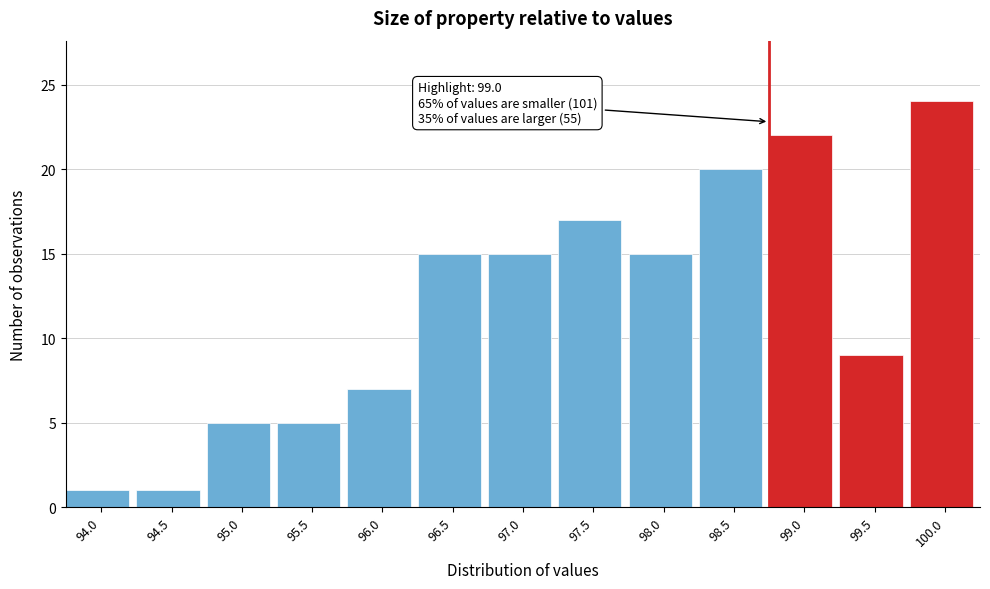

Reading left to right, what are all the values shown in this chart?

94.0=1	94.5=1	95.0=5	95.5=5	96.0=7	96.5=15	97.0=15	97.5=17	98.0=15	98.5=20	99.0=22	99.5=9	100.0=24